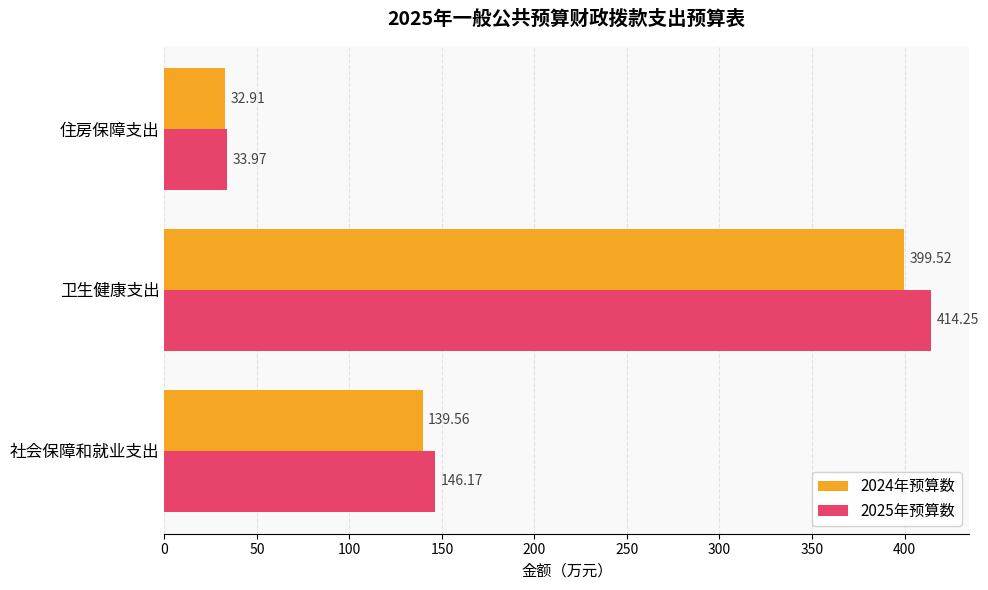

Which series has the largest total across all categories?

2025年预算数